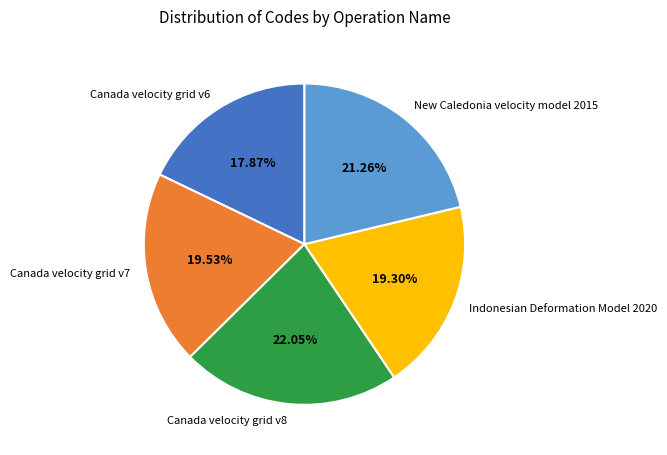

How many slices are in this pie chart?

5